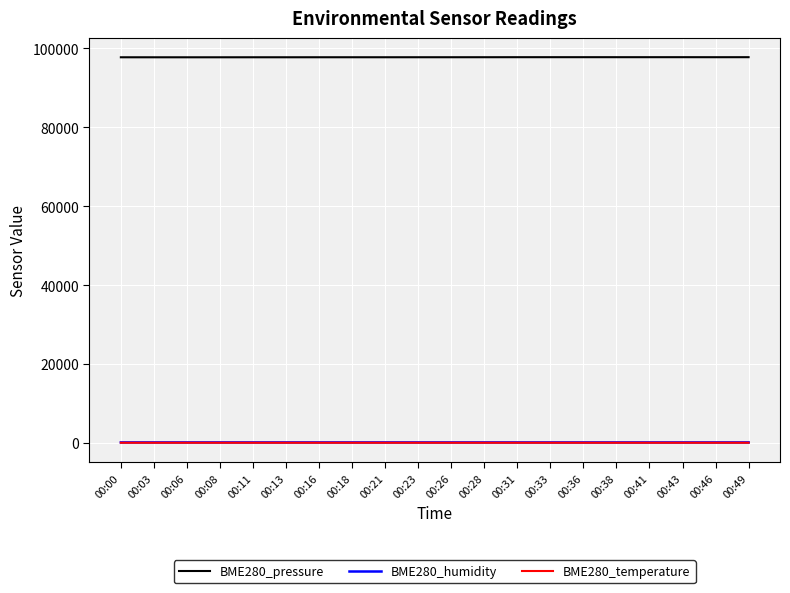

The BME280_temperature series shows 15.5 at 00:00. True or false?

True